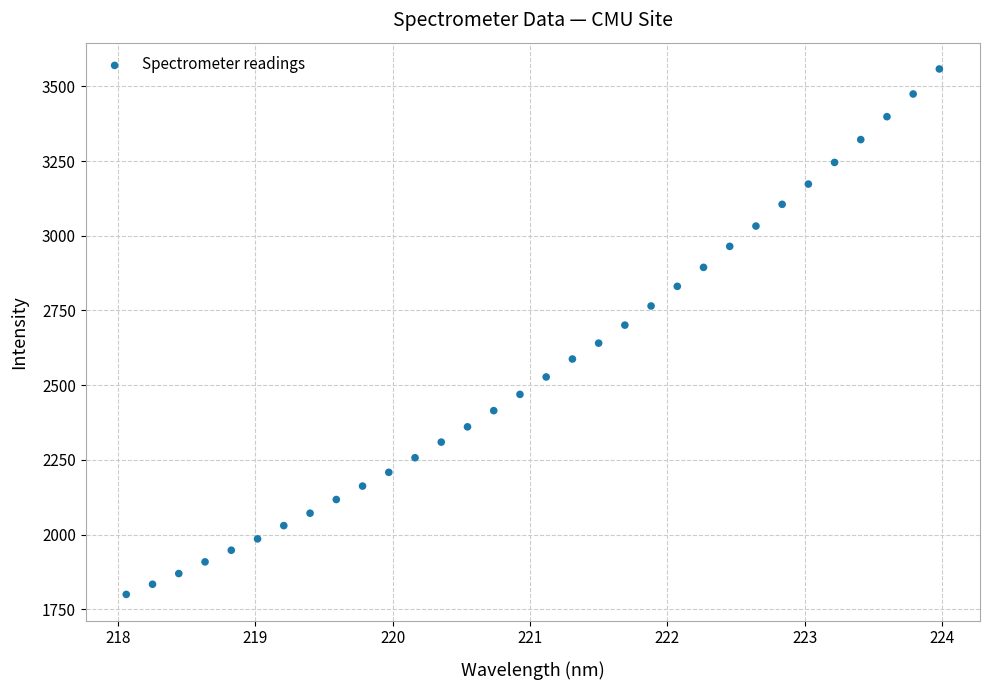

What is the range of X values (max minus min)?

5.9